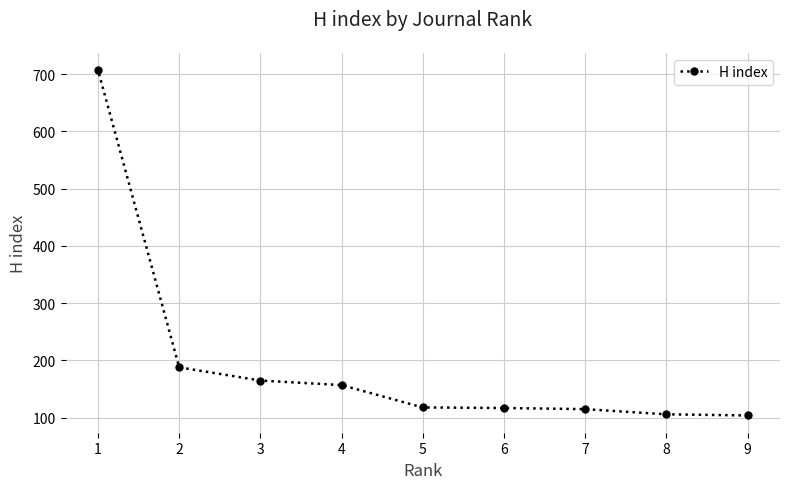

What value does the data have at 7?

115